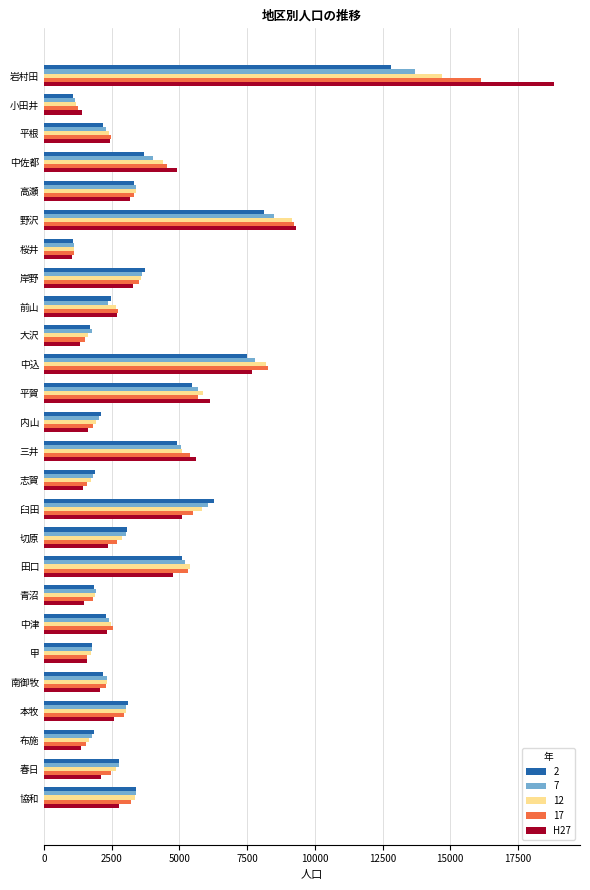

At which label is H27 closest to 9947?

野沢